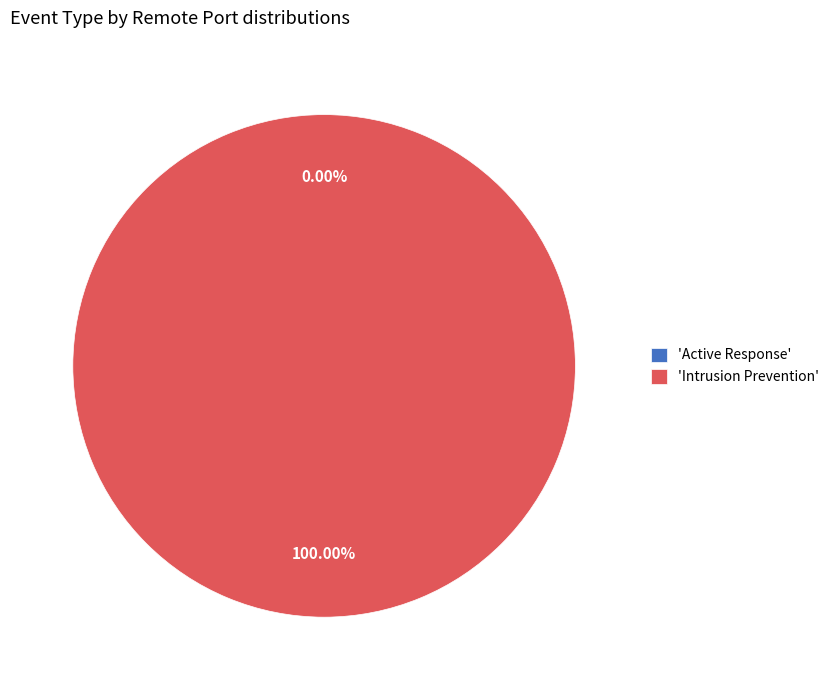

Does Active Response represent more than half of the total?

No